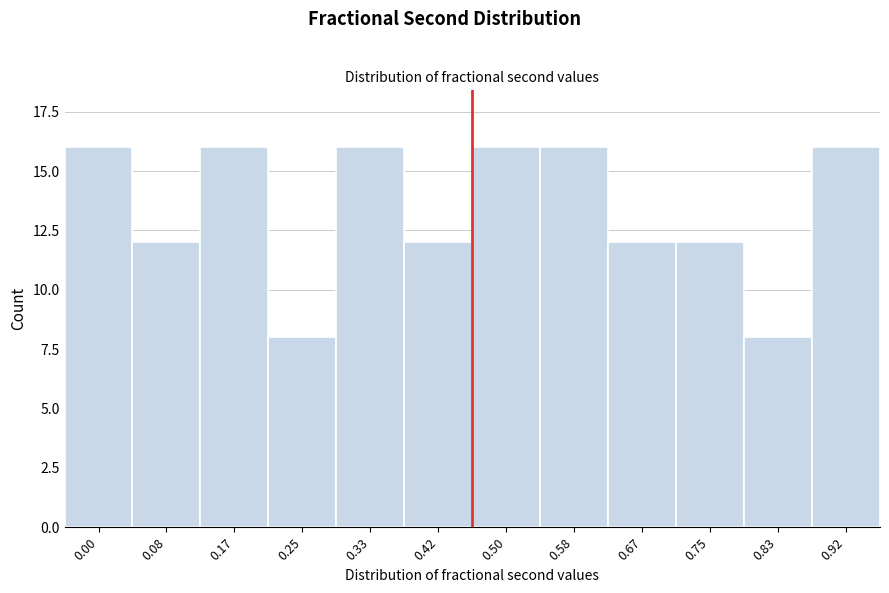

Reading right to left, extract all data points from this chart.

16	8	12	12	16	16	12	16	8	16	12	16